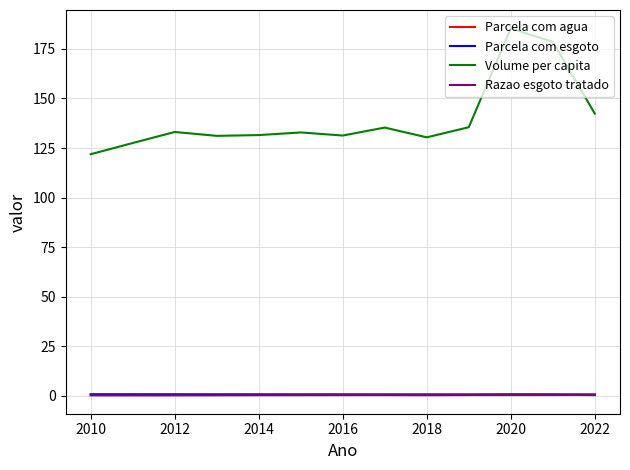

Which series has the largest range (max minus min)?

Volume per capita